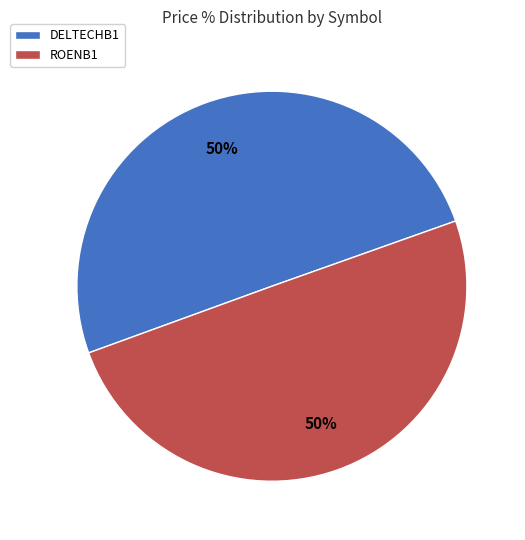

To the nearest percent, what percentage of the pie is ROENB1?

50%